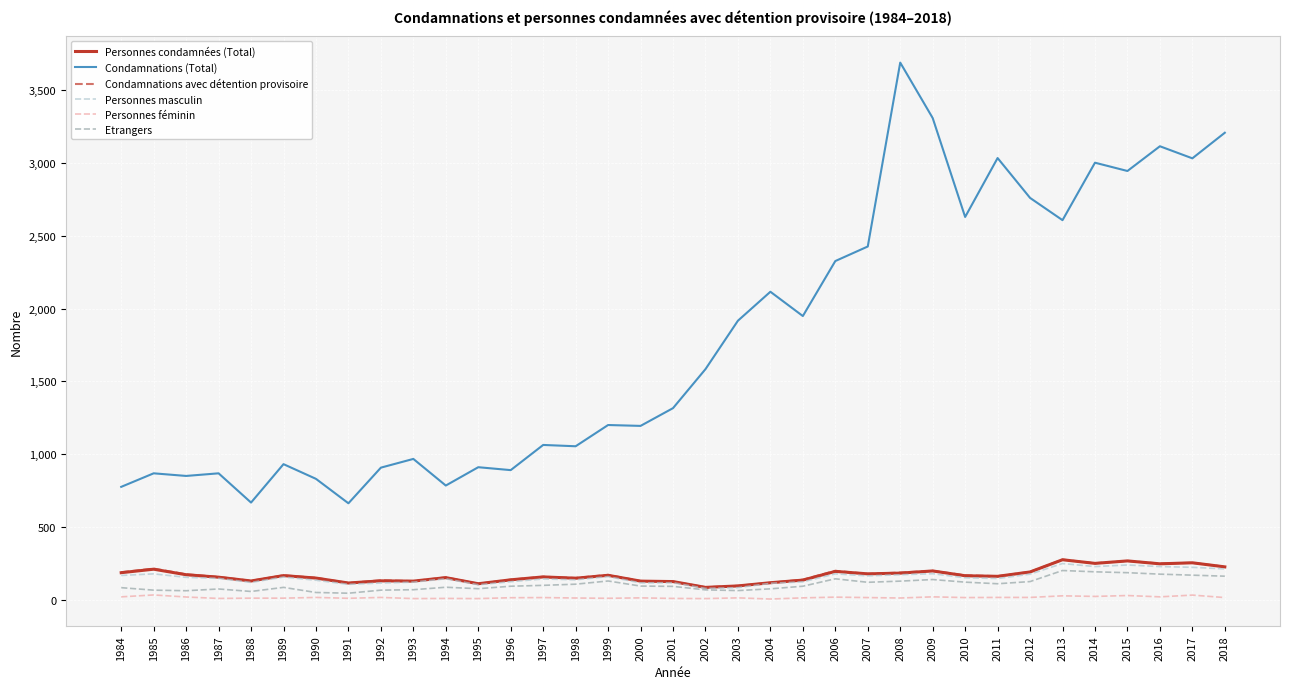

Is the value of Personnes masculin at 2013 greater than the value of Personnes condamnées (Total) at 2010?

Yes